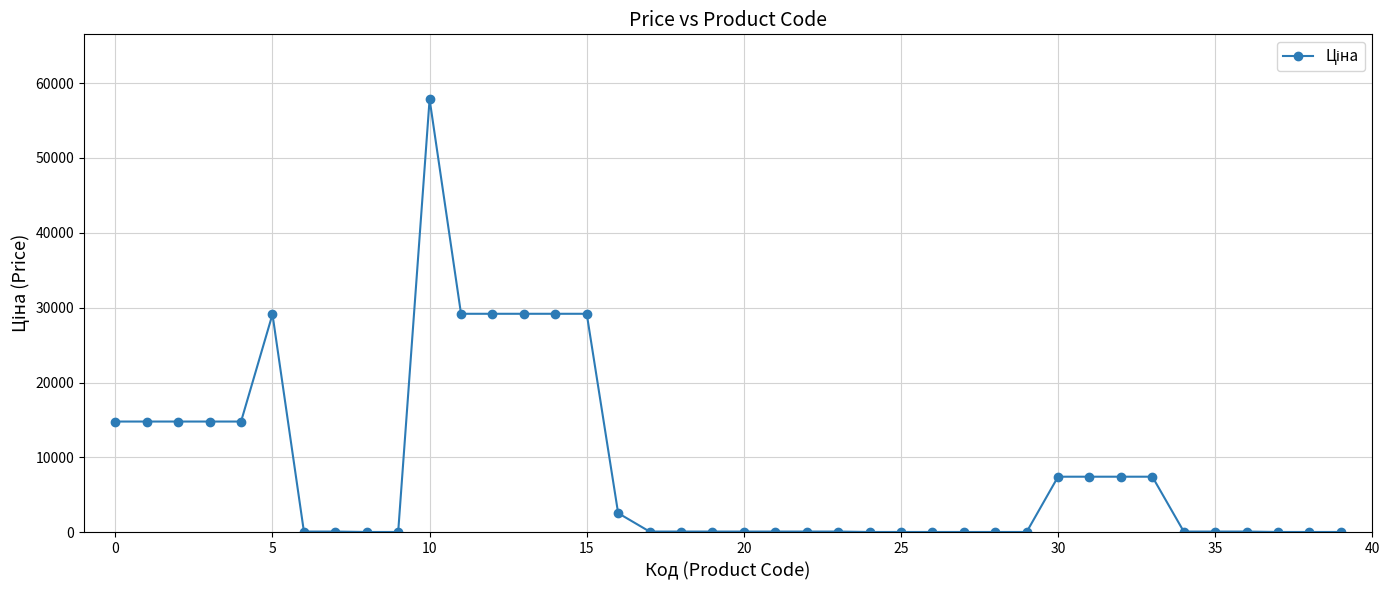

What is the difference between the maximum and minimum values?

57770.4